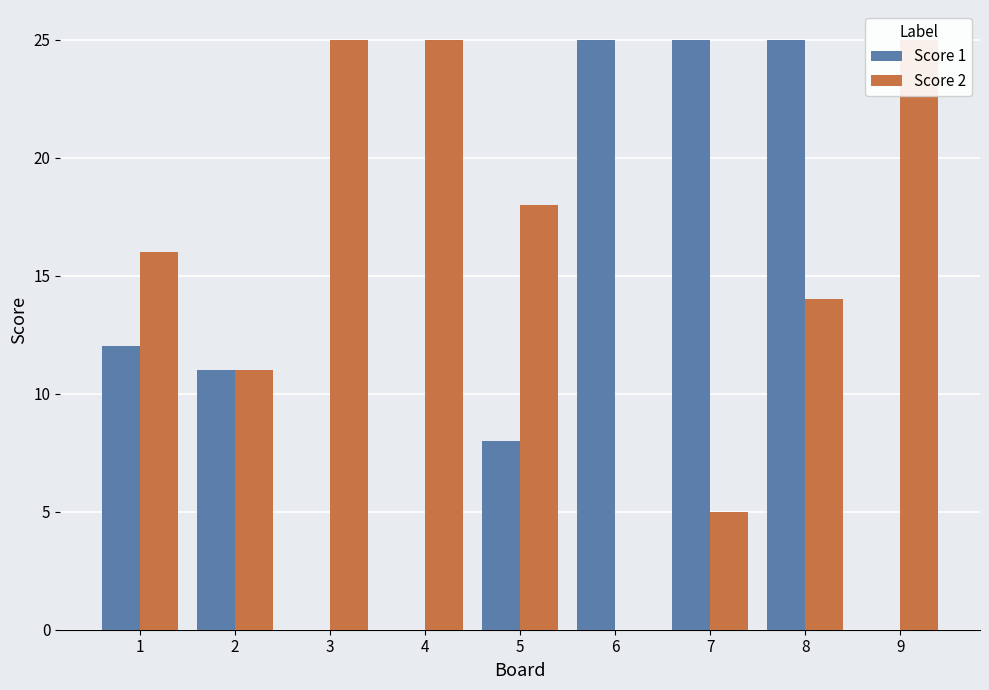

True or false: Score 2 has a value of 38 at 4.

False